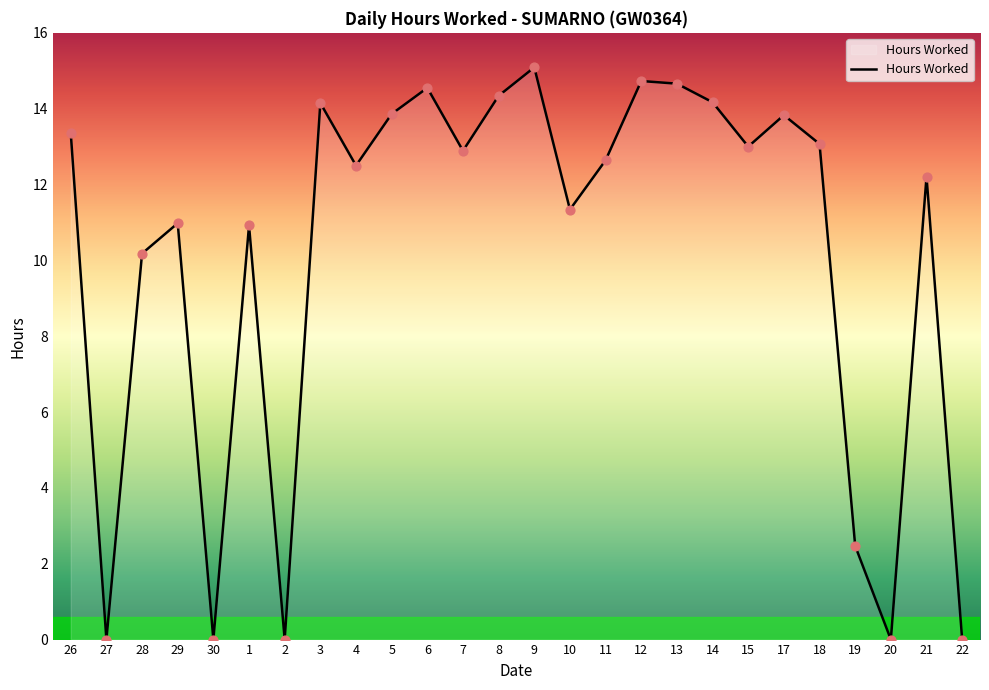

What is the ratio of the value at 15 to the value at 4?

1.0